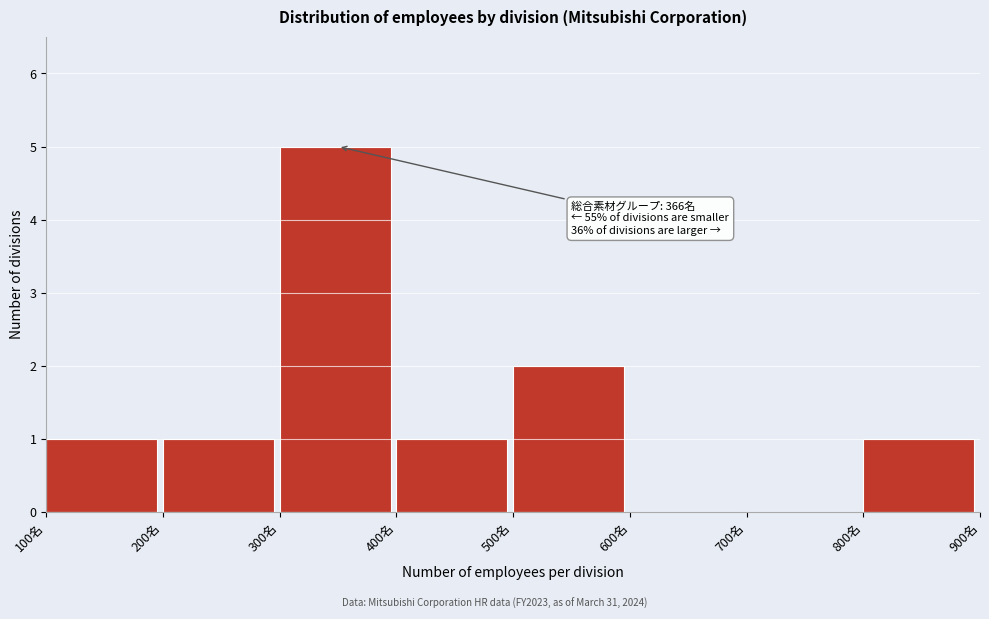

Which range on the x-axis has the tallest bar?

300 to 400